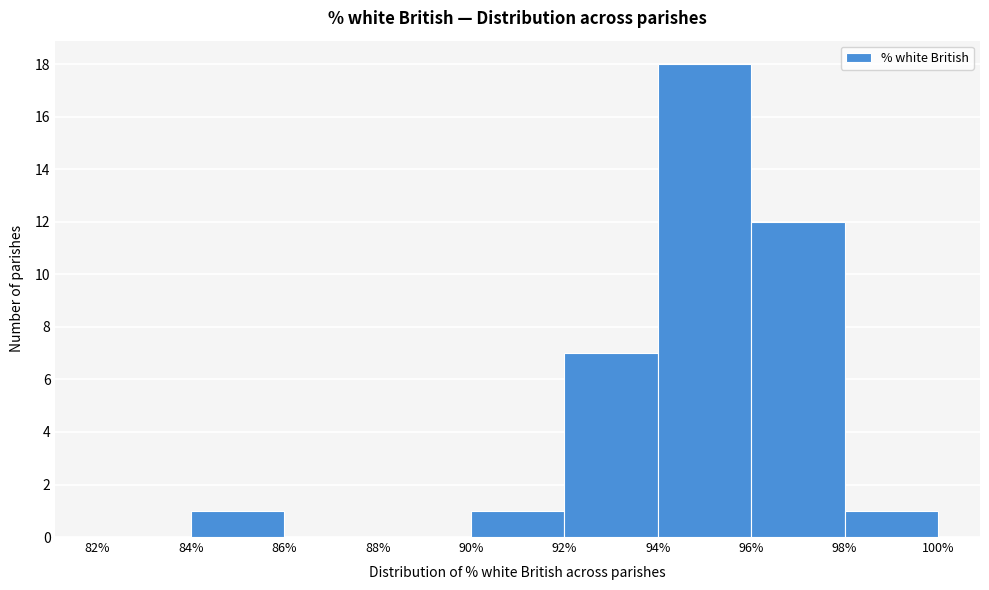

Which range on the x-axis has the tallest bar?

94% to 96%